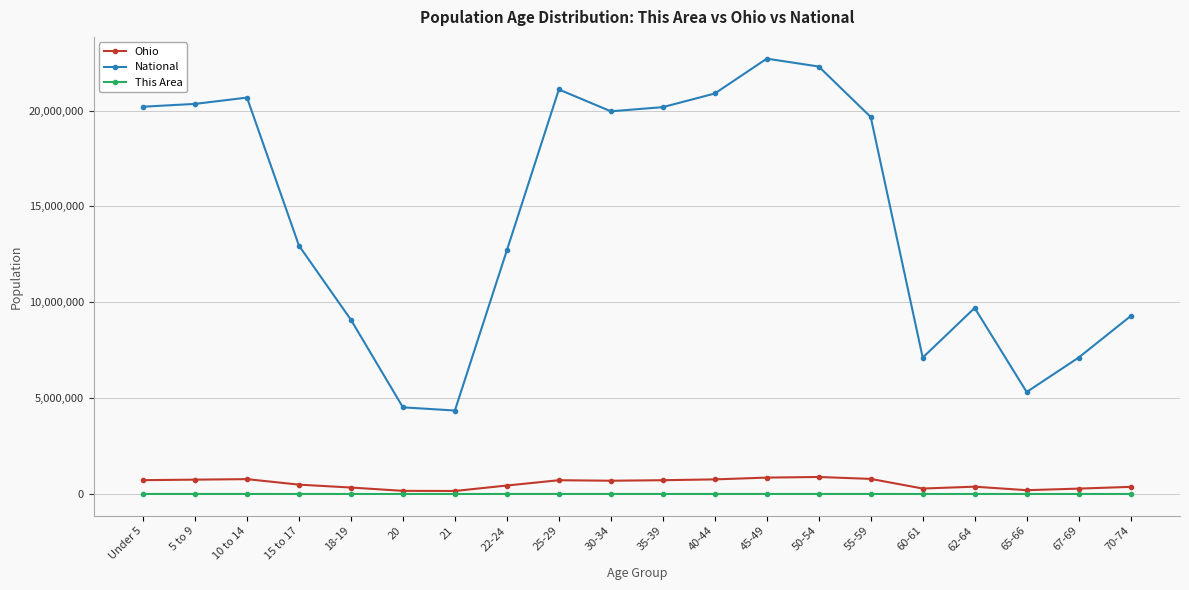

What is the difference between the maximum and minimum values in the This Area series?

1009